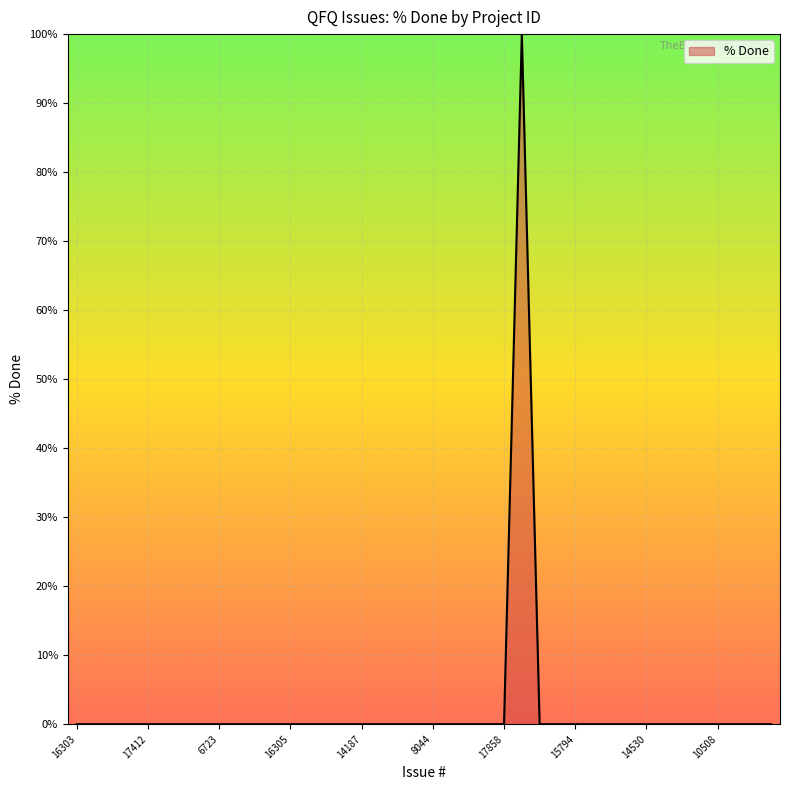

What is the difference between the maximum and second lowest values?

100